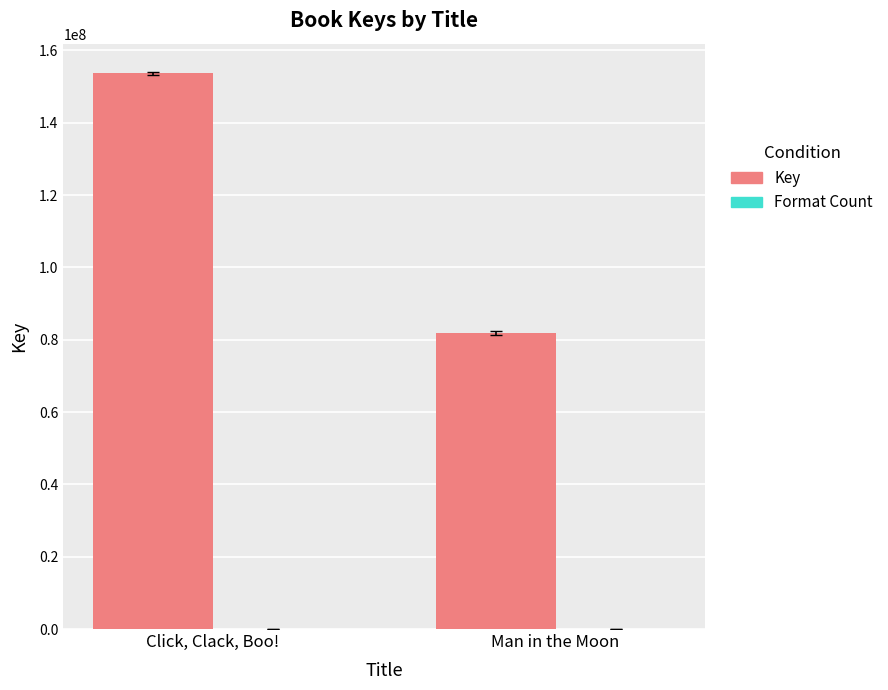

What is the greatest value displayed?

153674982